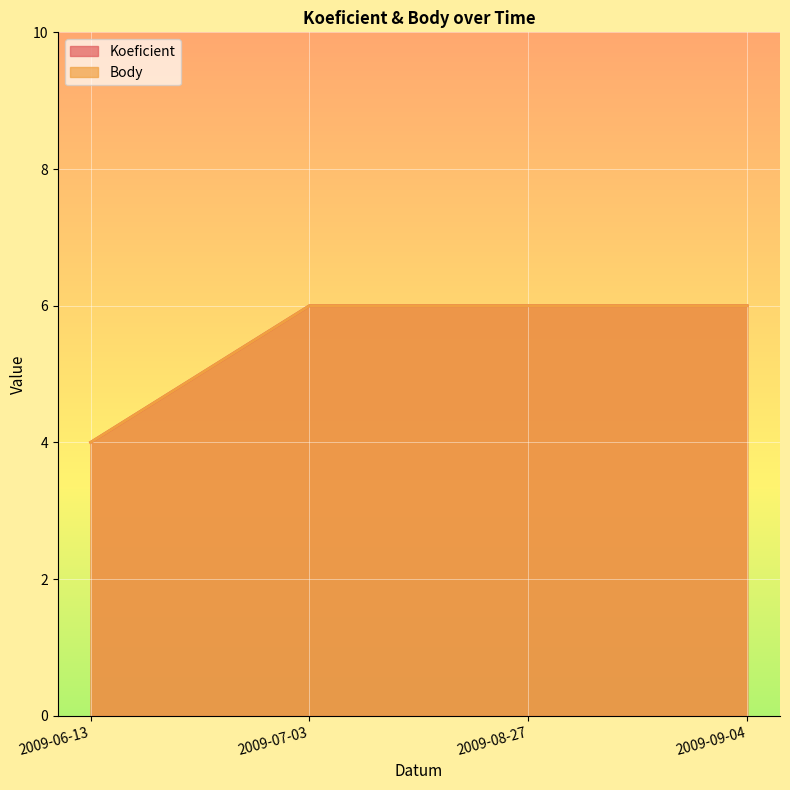

The Body series shows 6 at 2009-09-04. True or false?

True